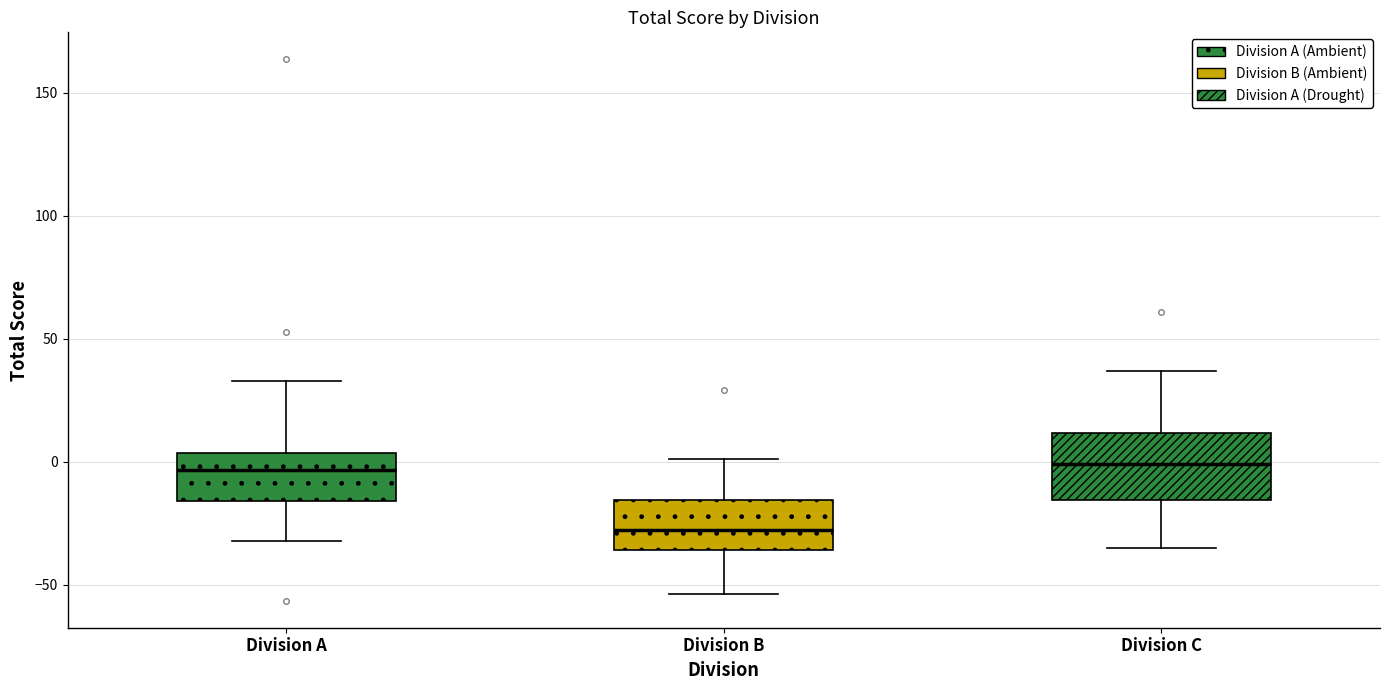

Comparing the boxes themselves (not the whiskers), which one is the tallest?

Division C